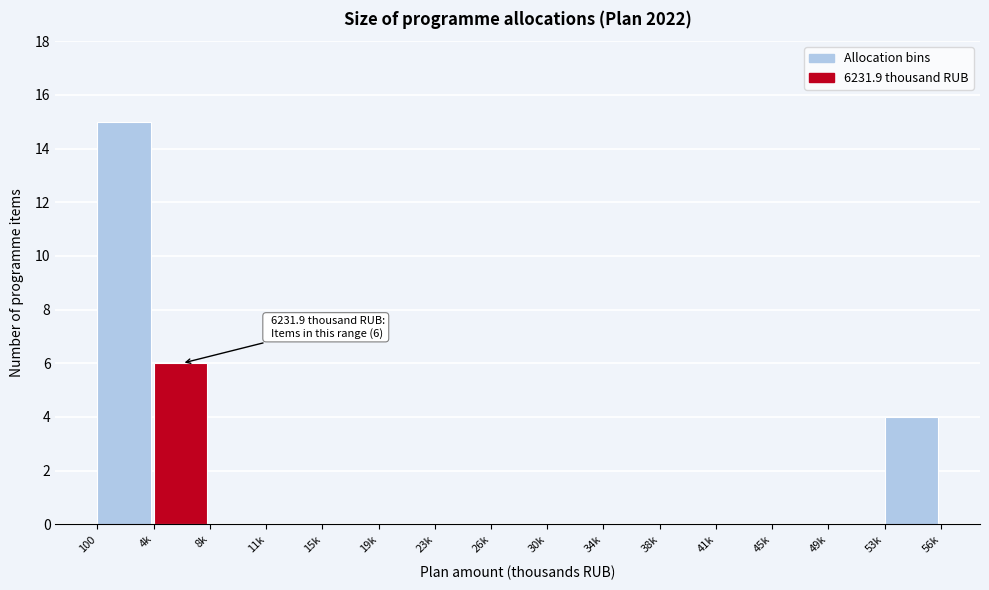

Reading left to right, extract all data points from this chart.

100=15	4k=6	8k=0	11k=0	15k=0	19k=0	23k=0	26k=0	30k=0	34k=0	38k=0	41k=0	45k=0	49k=0	53k=4